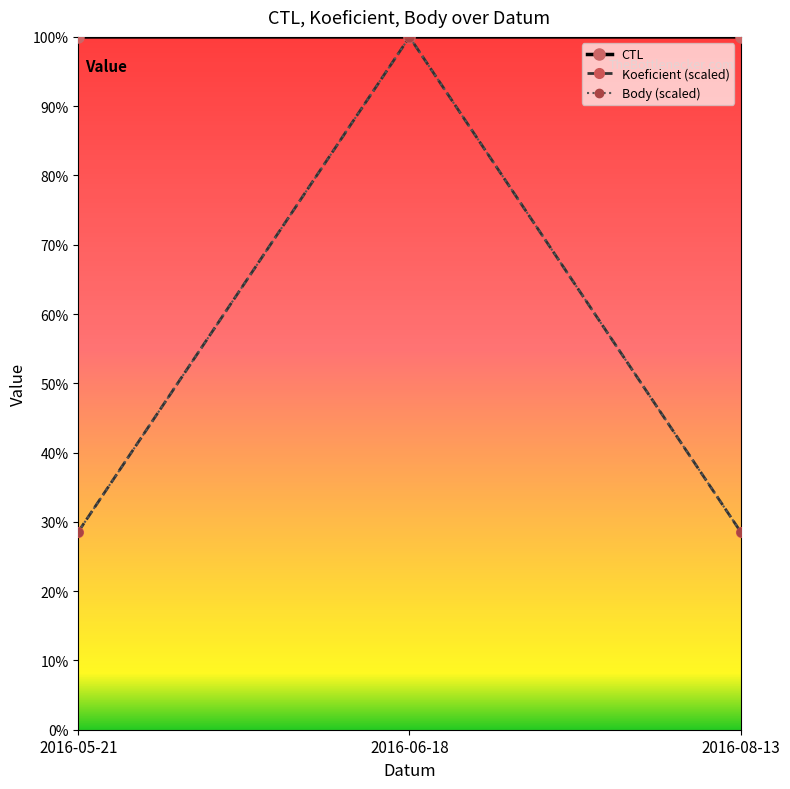

What is the difference between the maximum and minimum values in the Koeficient (scaled) series?

115075.7